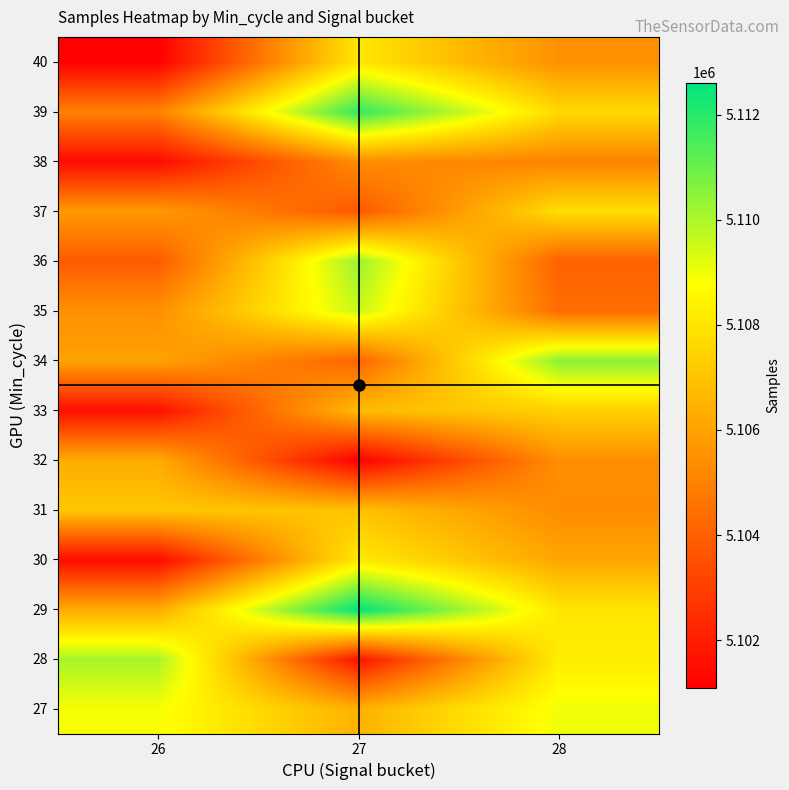

At how many categories does at least one series exceed 5108769?

3